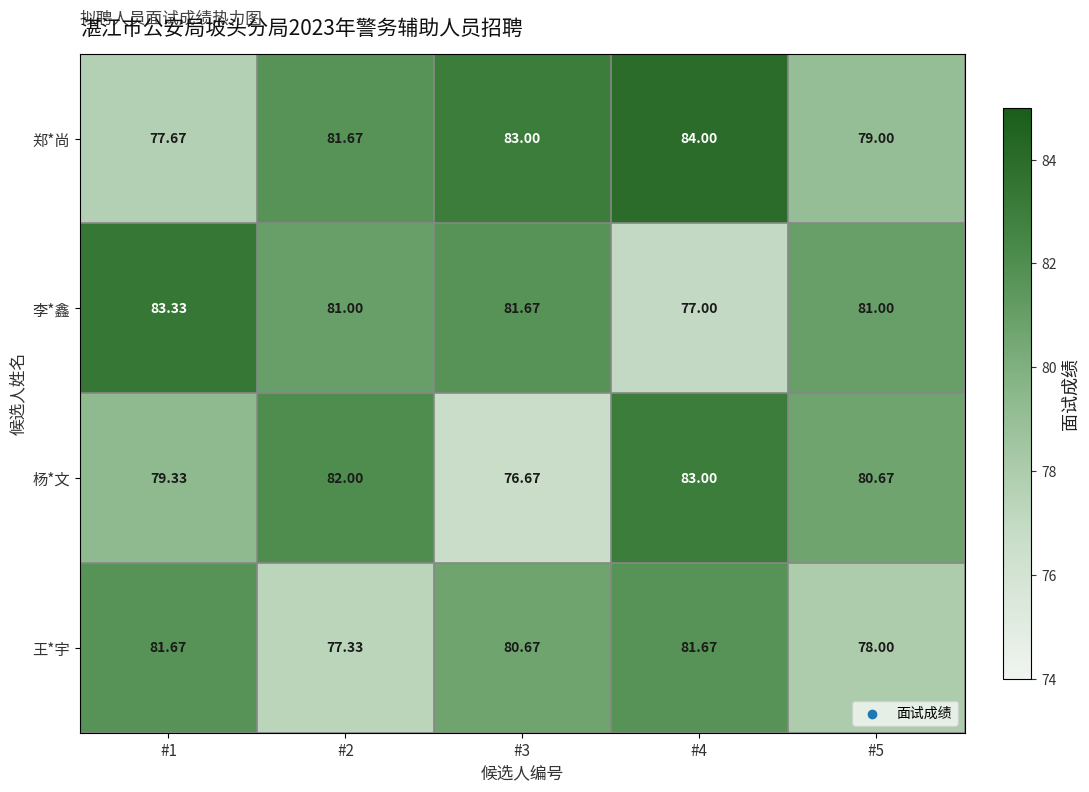

List the series in order of their peak value, highest first.

郑*尚, 李*鑫, 杨*文, 王*宇